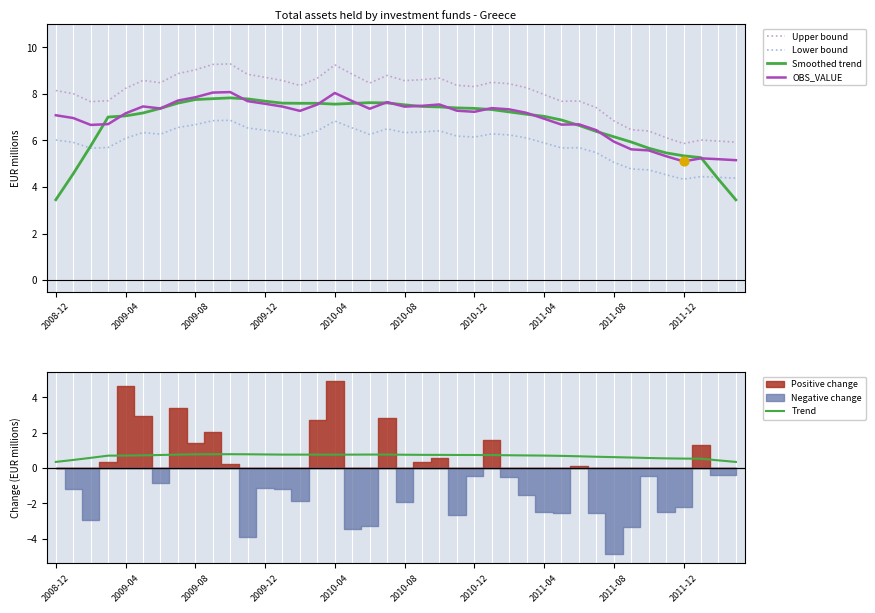

What is the highest value of the OBS_VALUE series?

8.1